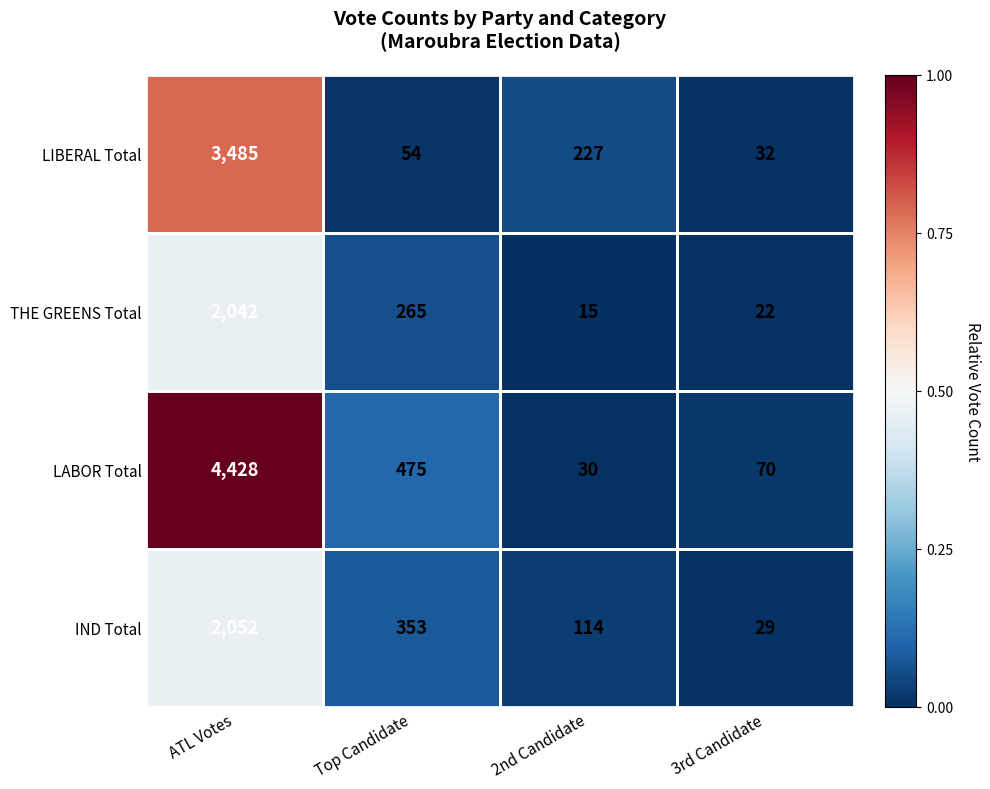

Rank the series by their maximum value, from lowest to highest.

THE GREENS Total, IND Total, LIBERAL Total, LABOR Total